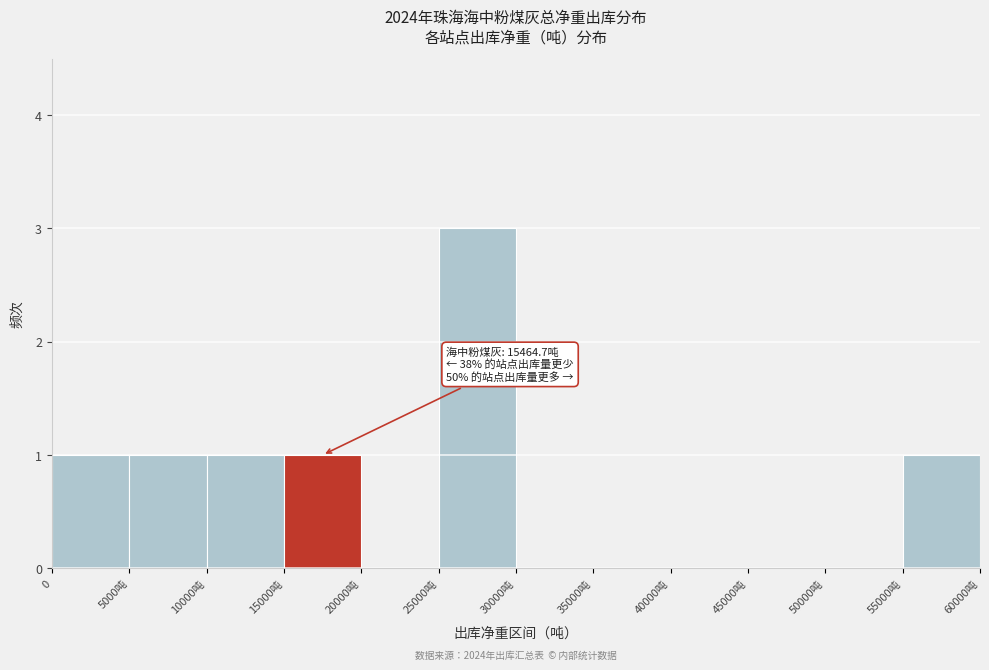

Reading left to right, transcribe all the data shown in this chart.

0=1	5000吨=1	10000吨=1	15000吨=1	20000吨=0	25000吨=3	30000吨=0	35000吨=0	40000吨=0	45000吨=0	50000吨=0	55000吨=1